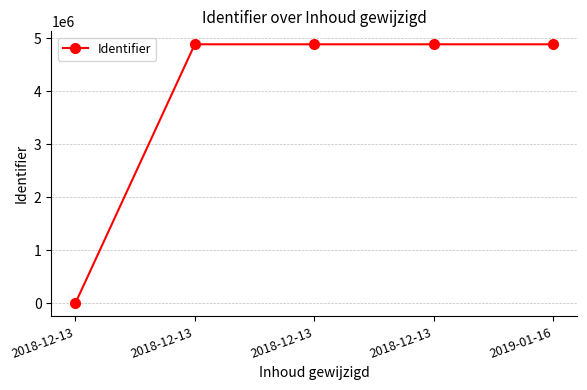

What is the difference between the maximum and second lowest values?

5